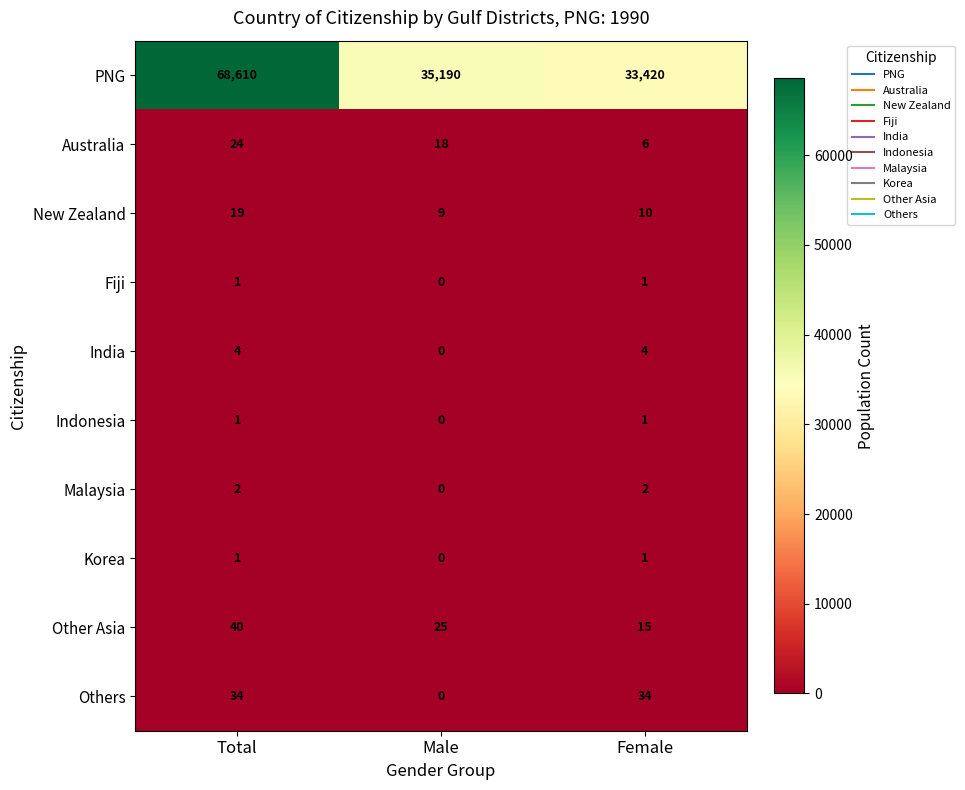

Rank the categories by New Zealand value from lowest to highest.

Male, Female, Total